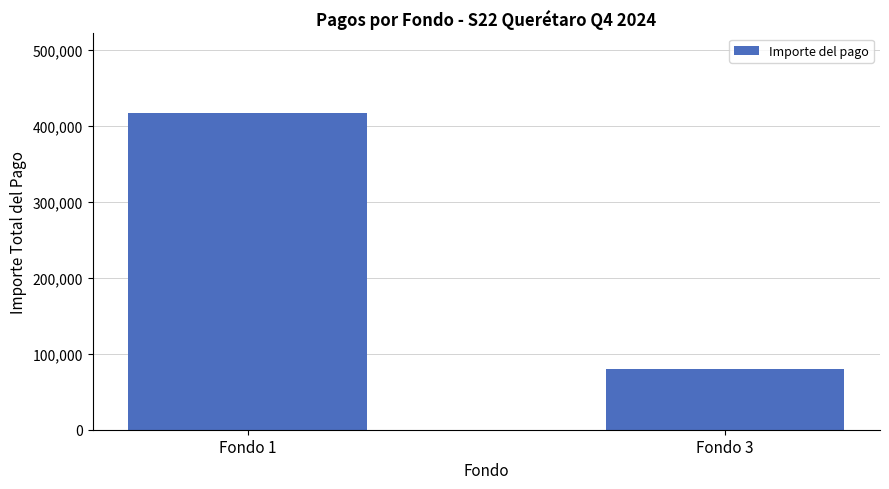

The chart shows a value of 30767.6 at Fondo 3. True or false?

False